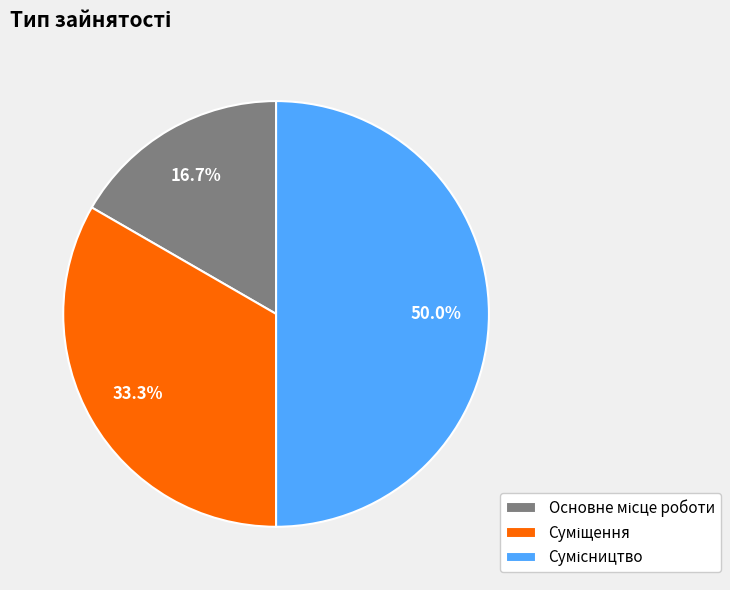

Does any single category account for the majority?

No